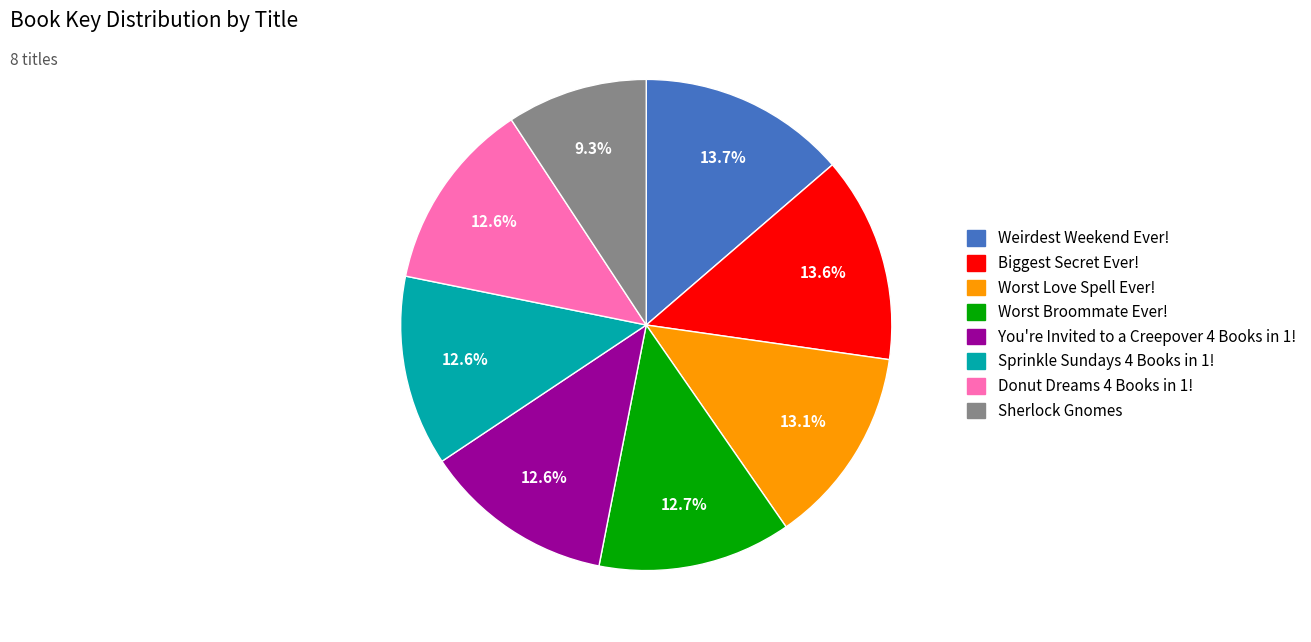

Is the sum of Worst Love Spell Ever! and You're Invited to a Creepover 4 Books in 1! greater than half?

No